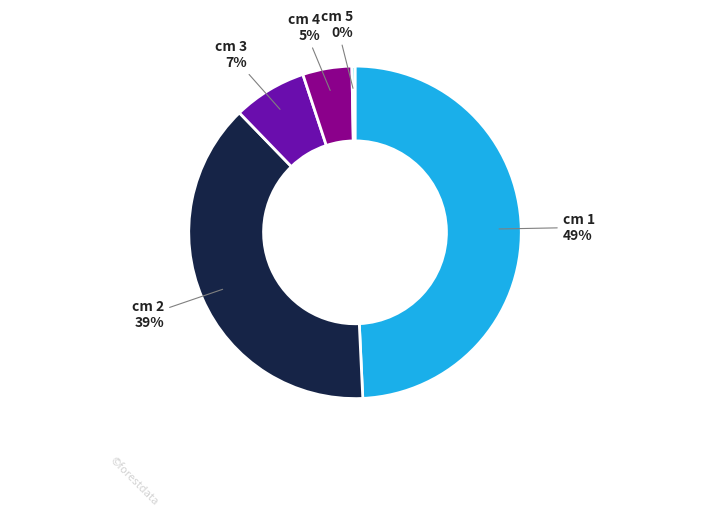

Is there a majority slice in this chart?

No